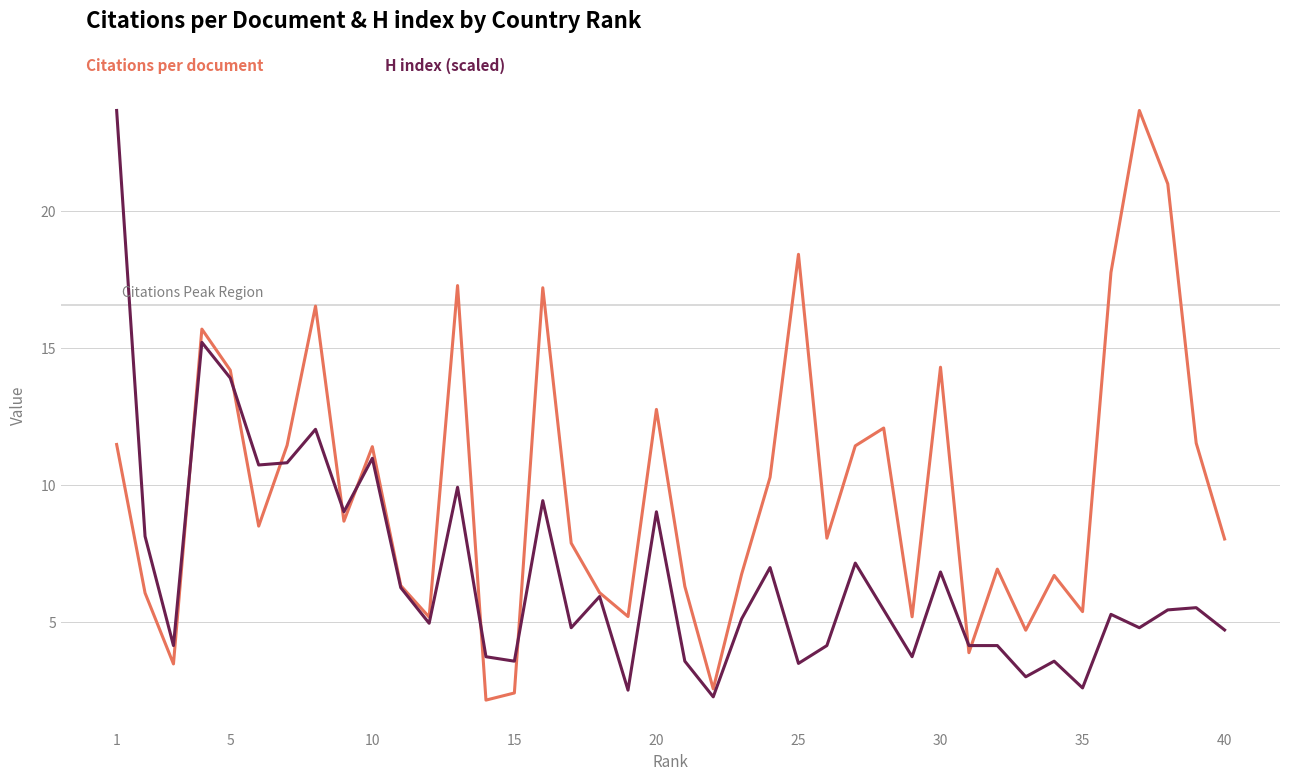

What is the greatest value displayed?

23.7